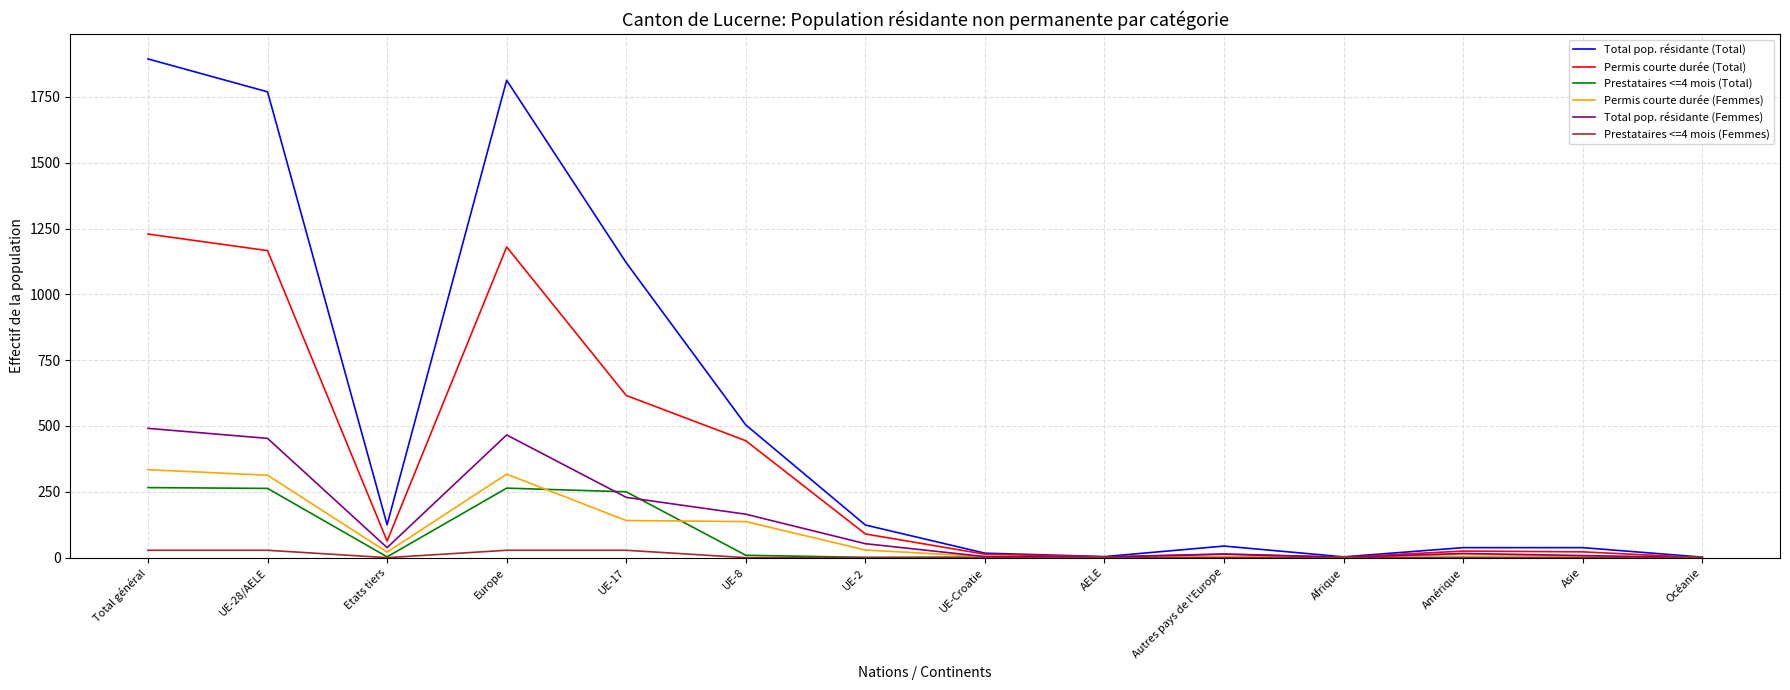

Which series changed the most between Total général and Amérique?

Total pop. résidante (Total)